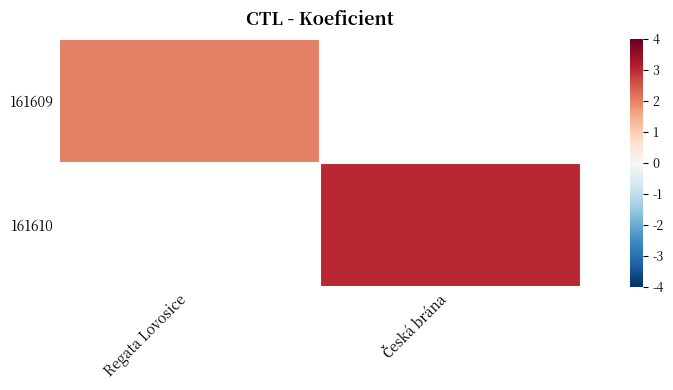

True or false: 161609 has a value of 2.0 at Regata Lovosice.

True